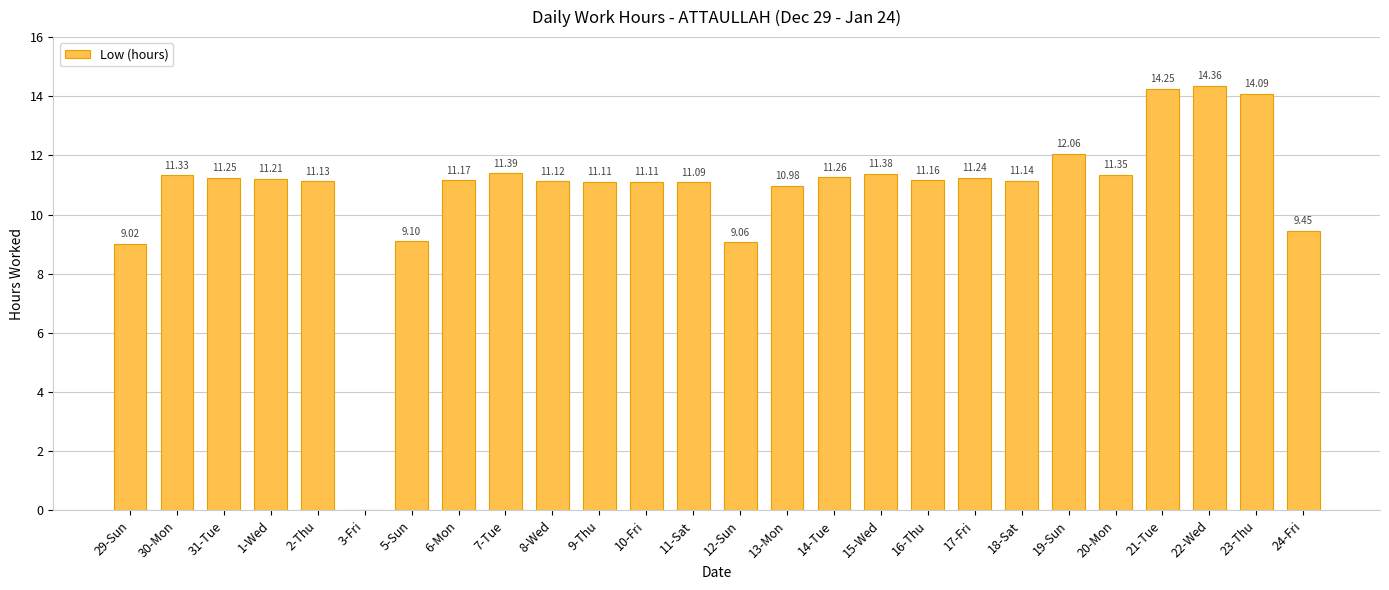

What is the change in value from 1-Wed to 20-Mon?

+0.1